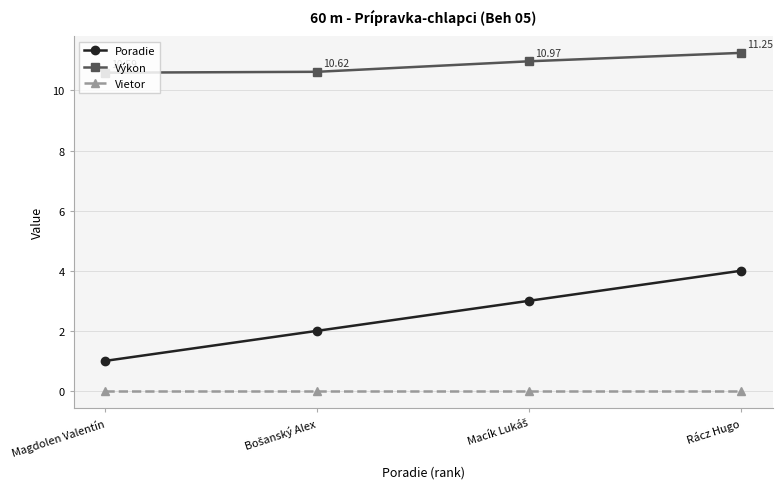

Which category has the lowest value in the Poradie series?

Magdolen Valentín